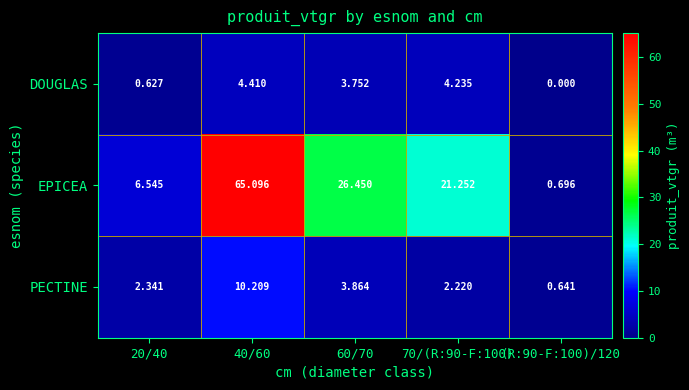

How many categories are shown in the chart?

5